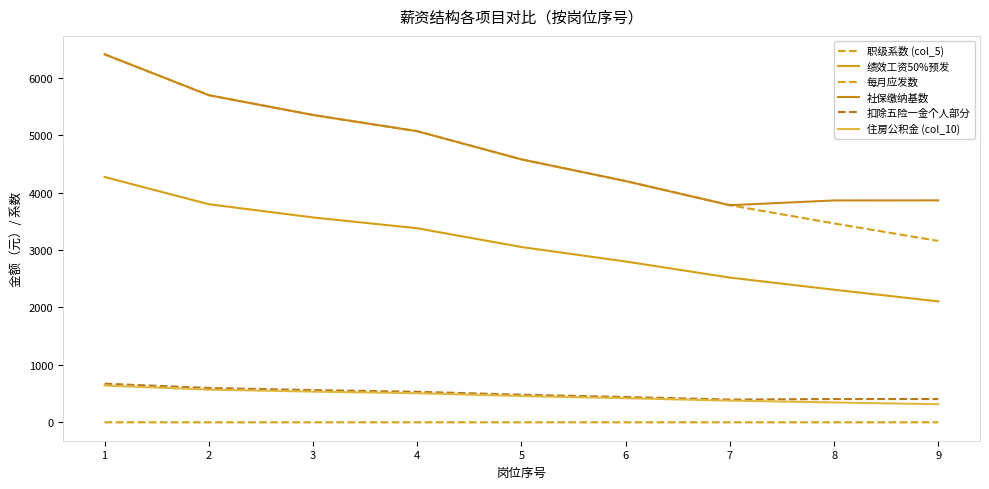

What is the difference between the highest and lowest values at 8?

3862.5